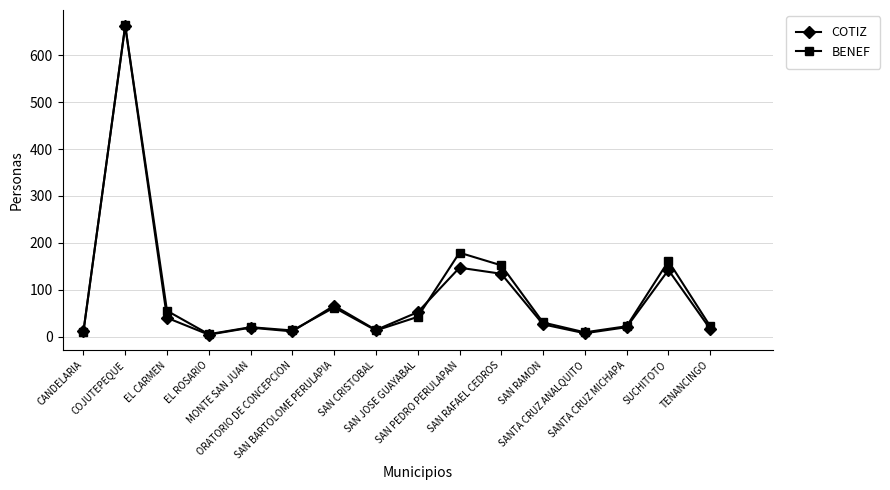

At how many categories does at least one series exceed 321?

1